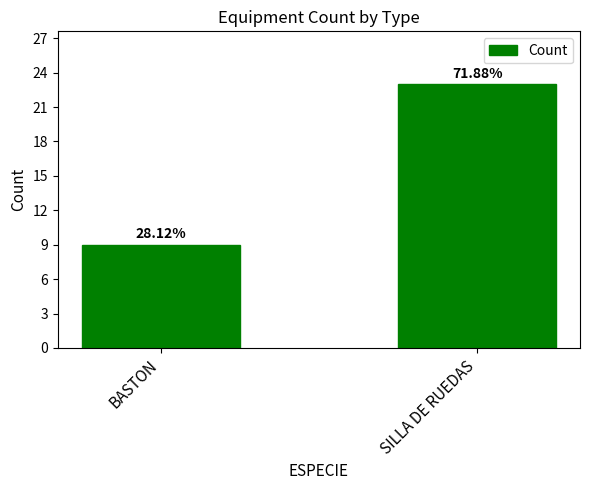

How many bars are there in total?

2